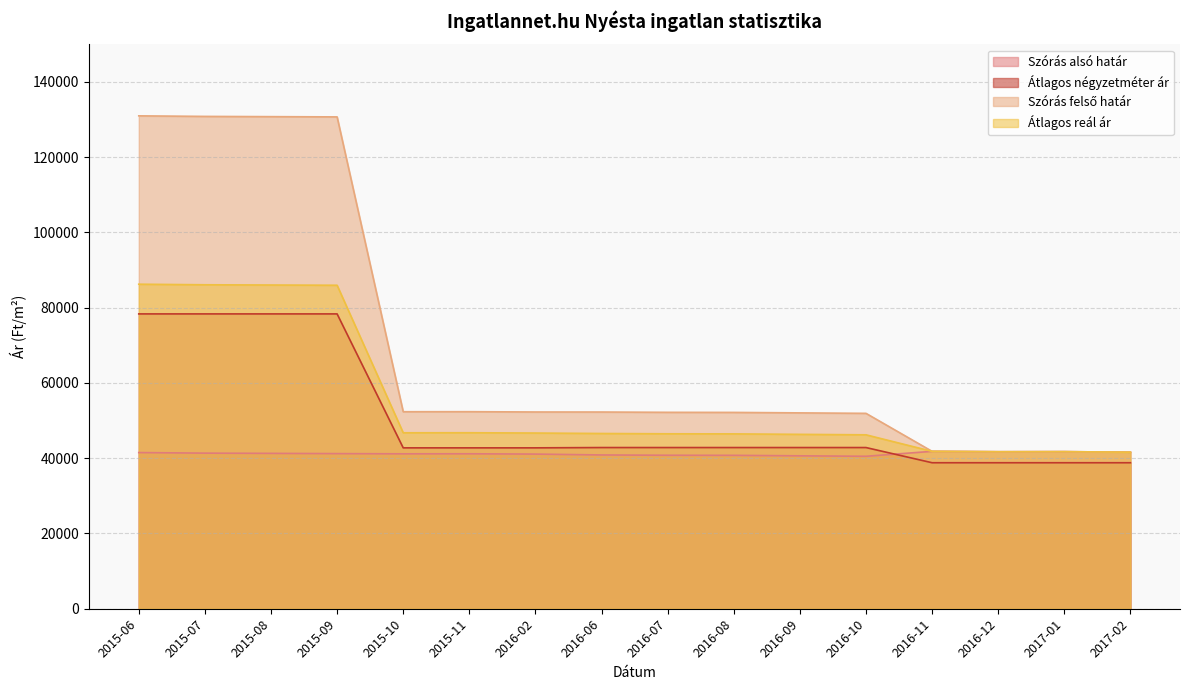

Does the chart have visible grid lines?

Yes